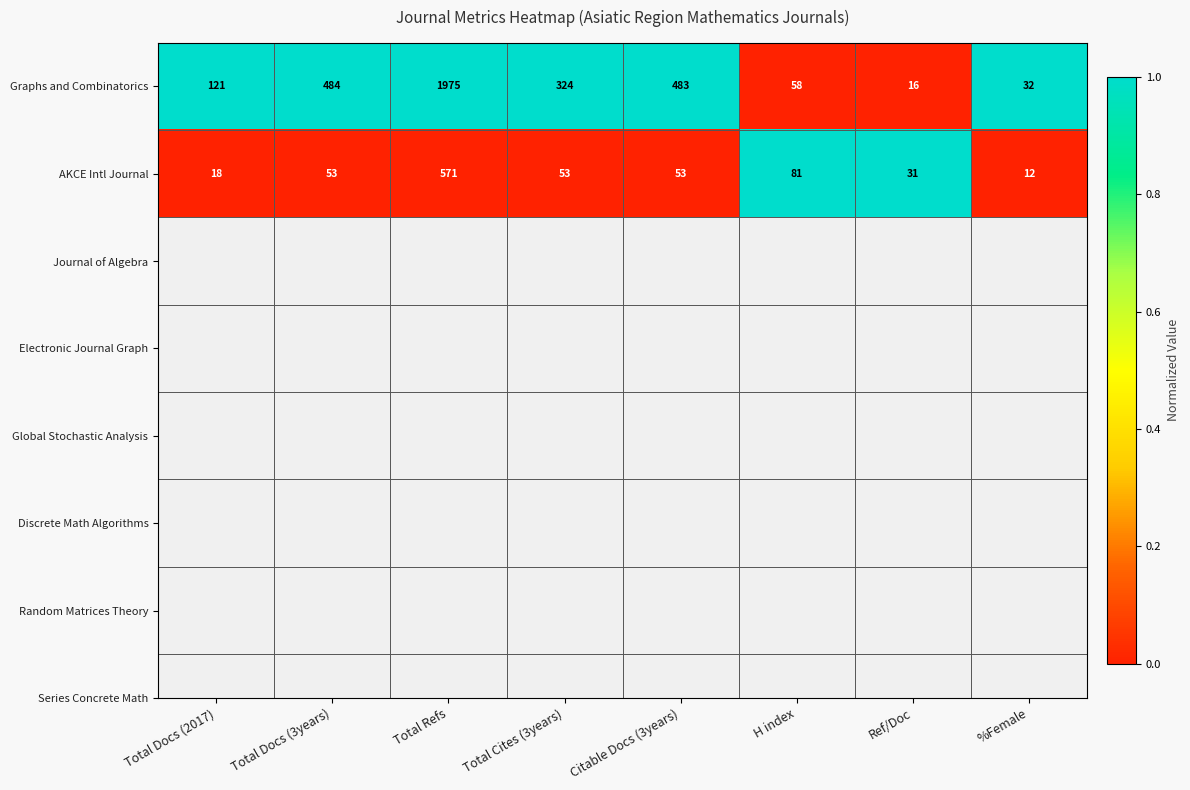

Rank the series by their average value, from lowest to highest.

AKCE Intl Journal, Graphs and Combinatorics